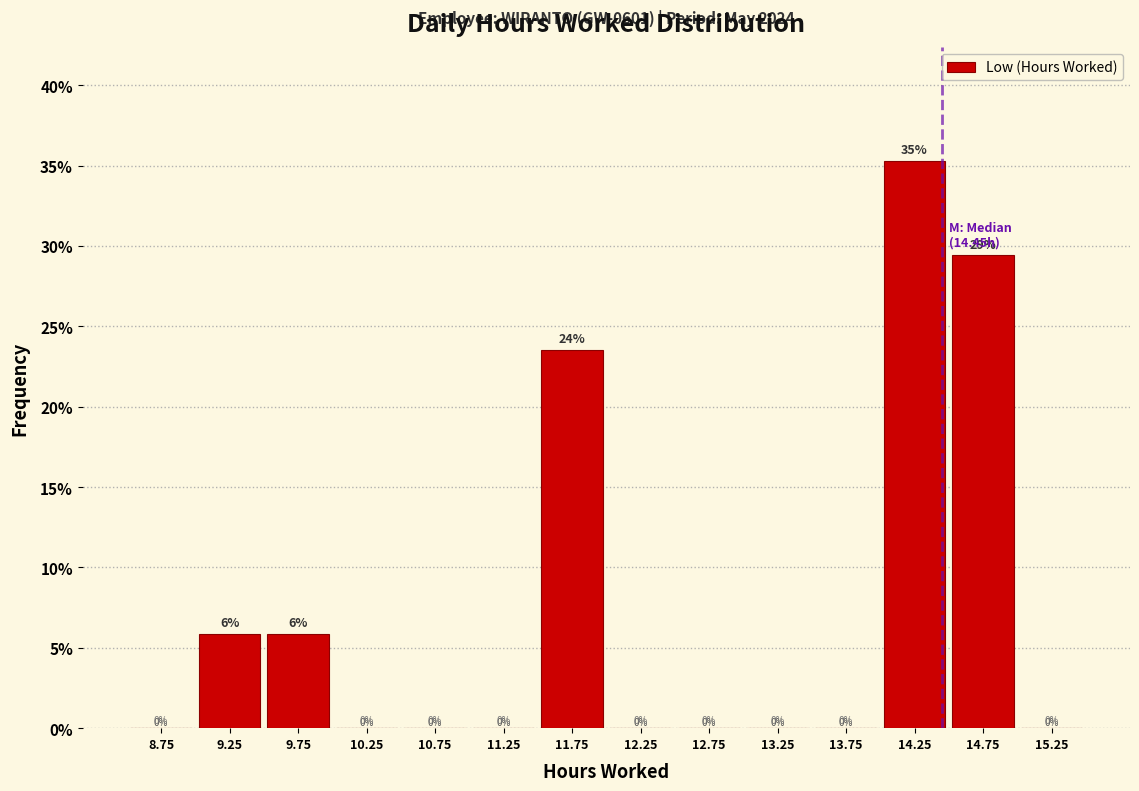

Which range on the x-axis has the tallest bar?

14.0 to 14.5